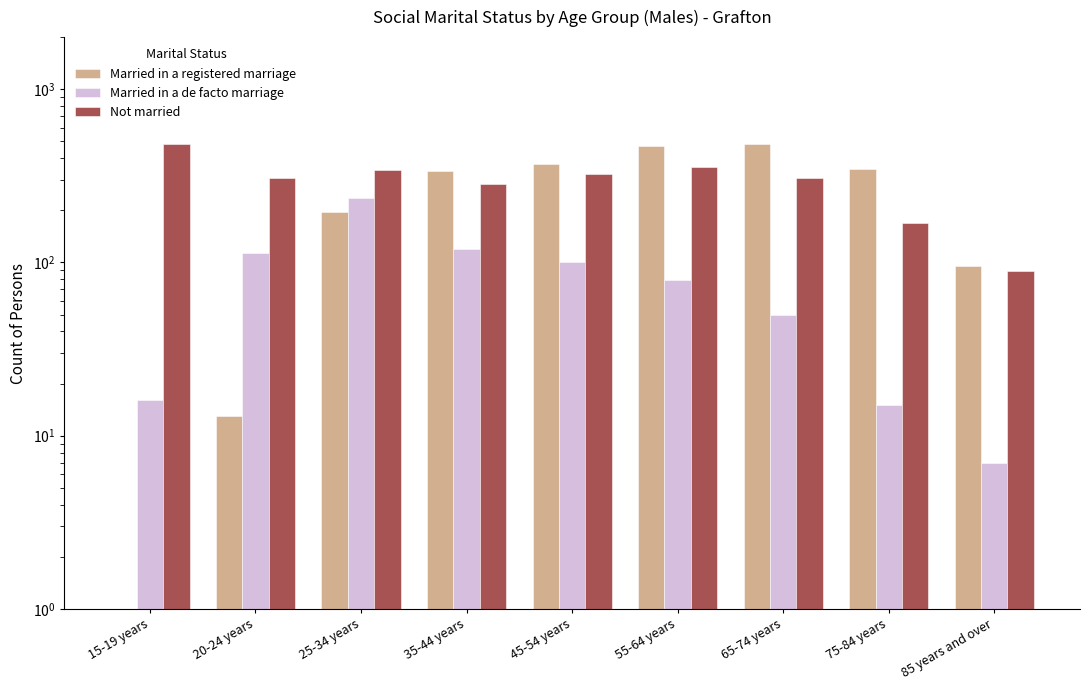

At which category is the sum across all series the highest?

55-64 years